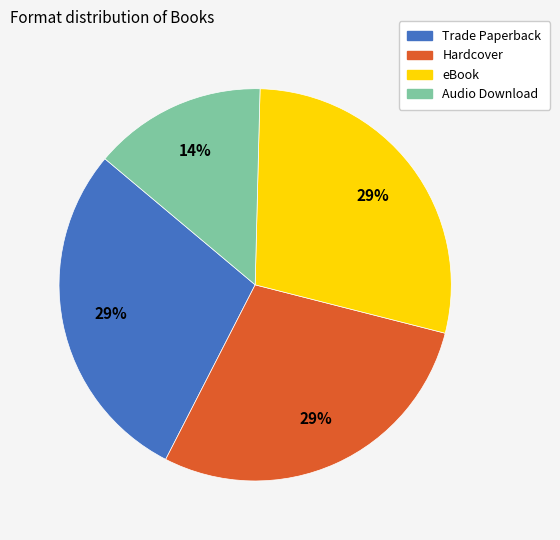

Which has a higher value, eBook or Audio Download?

eBook